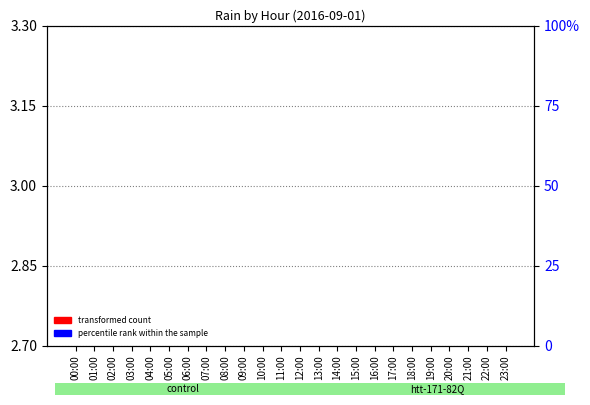

Reading left to right, what are all the values shown in this chart?

transformed count: 00:00=2.7	01:00=2.7	02:00=2.7	03:00=2.7	04:00=2.7	05:00=2.7	06:00=2.7	07:00=2.7	08:00=2.7	09:00=2.7	10:00=2.7	11:00=2.7	12:00=2.7	13:00=2.7	14:00=2.7	15:00=2.7	16:00=2.7	17:00=2.7	18:00=2.7	19:00=2.7	20:00=2.7	21:00=2.7	22:00=2.7	23:00=2.7
percentile rank within the sample: 00:00=0.0	01:00=0.0	02:00=0.0	03:00=0.0	04:00=0.0	05:00=0.0	06:00=0.0	07:00=0.0	08:00=0.0	09:00=0.0	10:00=0.0	11:00=0.0	12:00=0.0	13:00=0.0	14:00=0.0	15:00=0.0	16:00=0.0	17:00=0.0	18:00=0.0	19:00=0.0	20:00=0.0	21:00=0.0	22:00=0.0	23:00=0.0